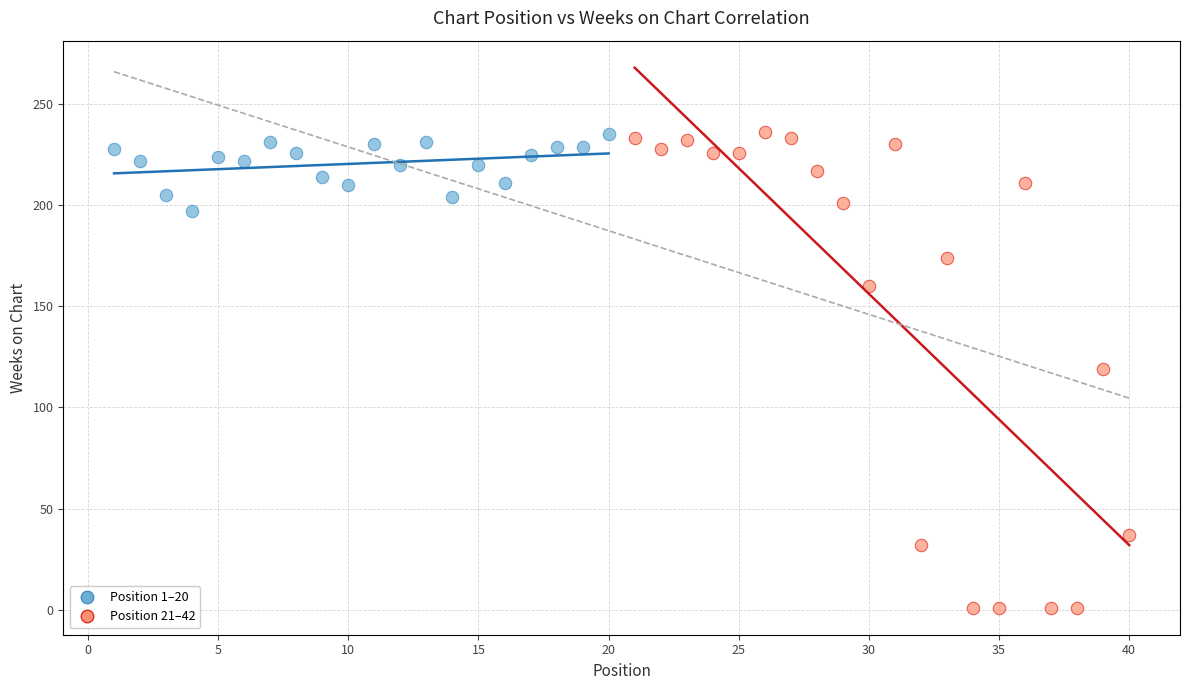

Which series has the widest spread of Y values?

Position 21–42